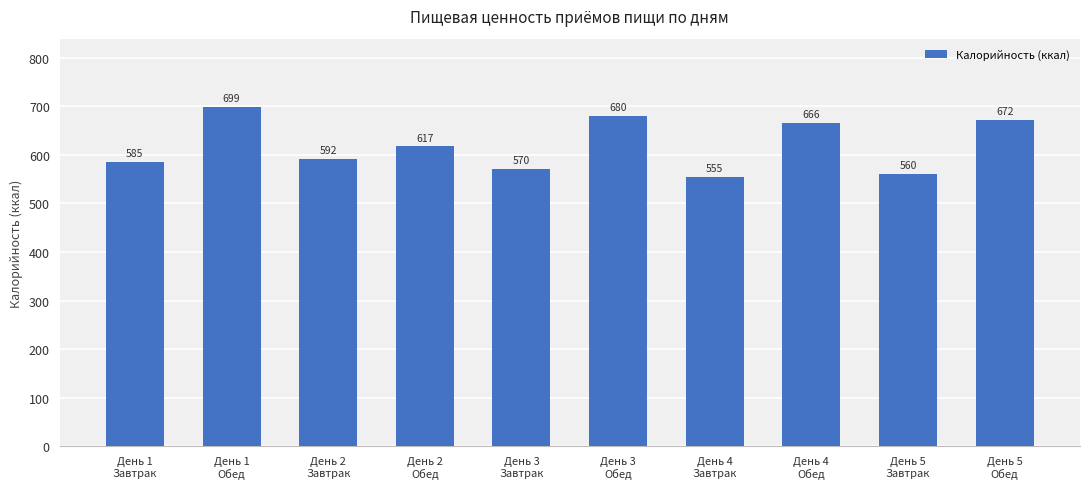

What is the value of the 6th bar from the left?

680.5